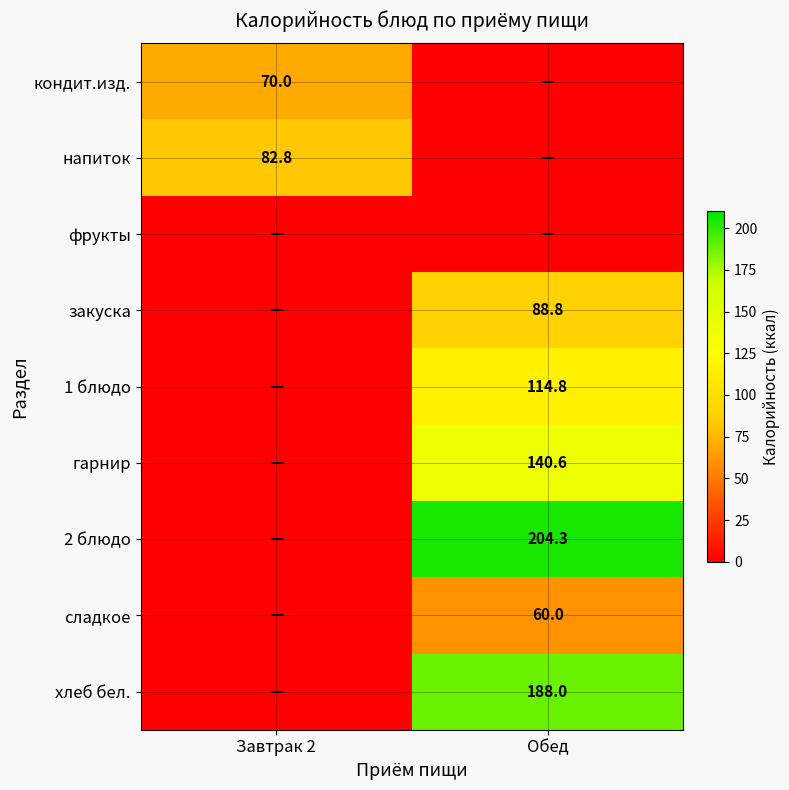

At which category does the chart reach its minimum across all series?

Обед